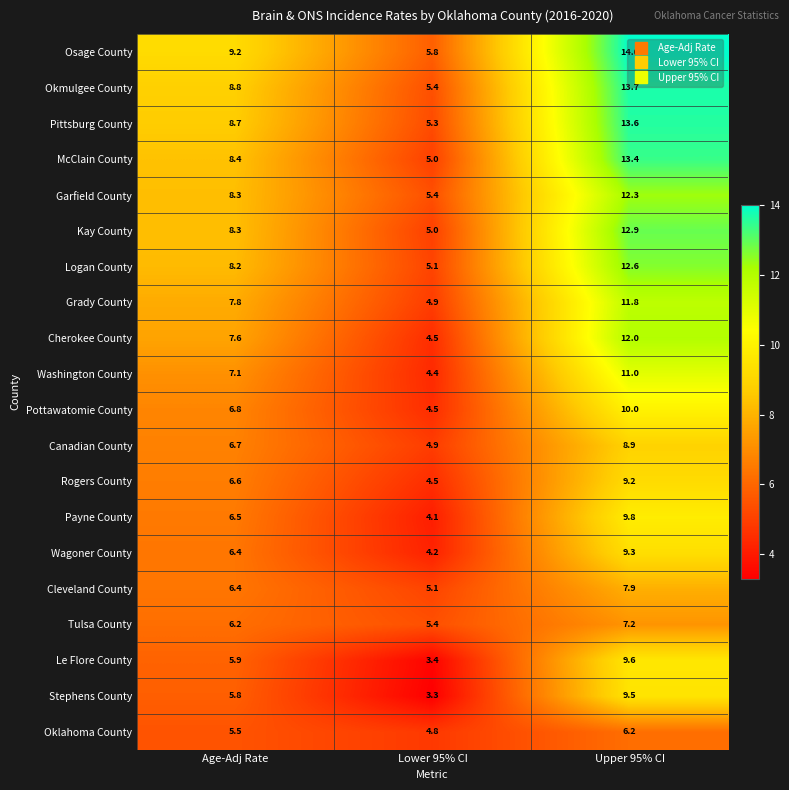

Which label corresponds to the smallest value in the chart?

Lower 95% CI